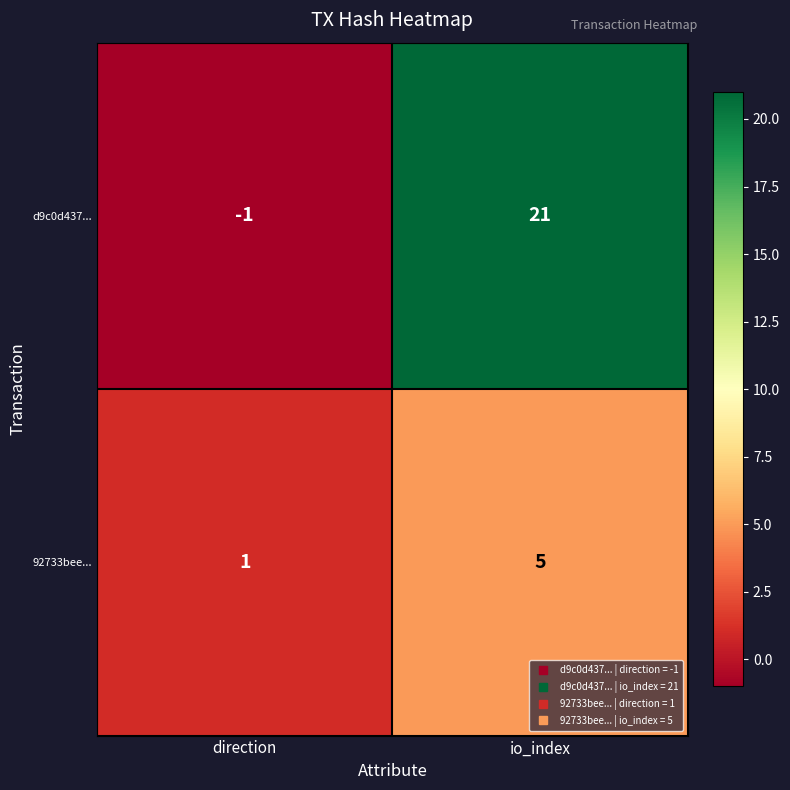

At which category is the sum across all series the highest?

io_index